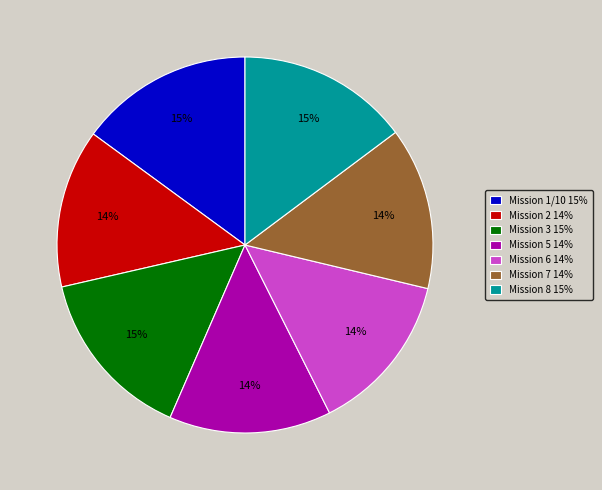

To the nearest percent, what portion does Mission 7 14% represent?

14%